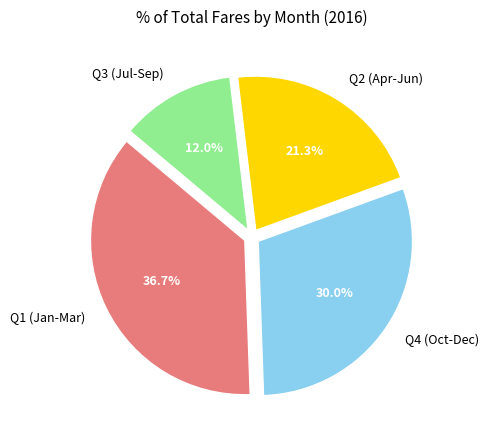

Which has a higher value, Q4 (Oct-Dec) or Q3 (Jul-Sep)?

Q4 (Oct-Dec)